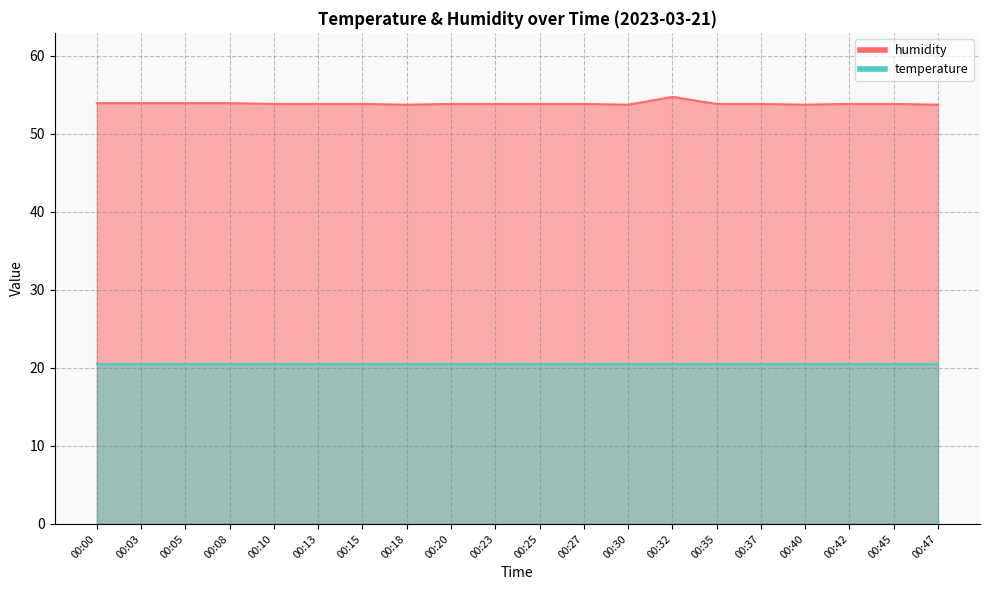

Which label corresponds to the smallest value in the chart?

00:18